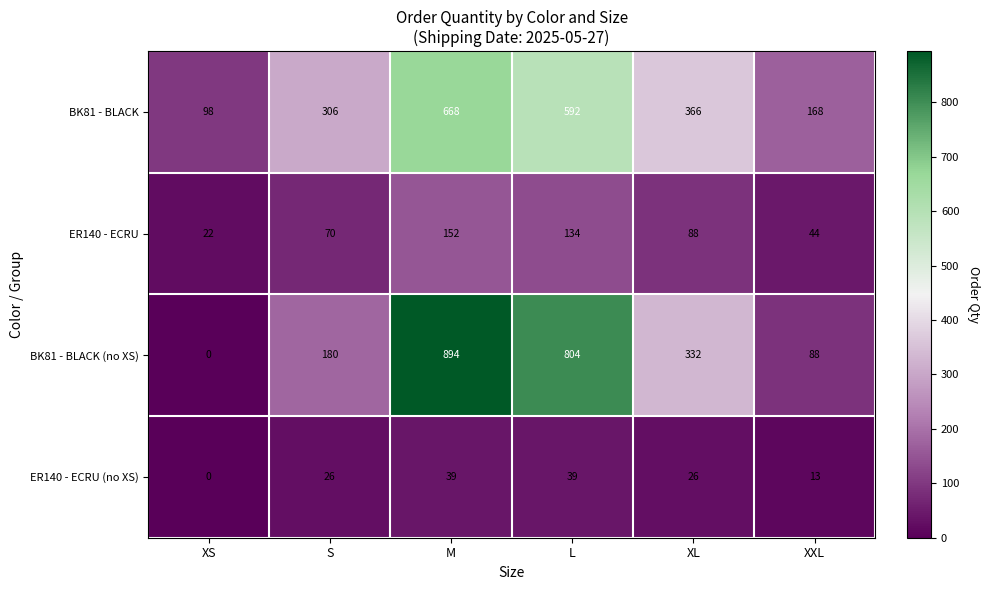

How many positive values does the ER140 - ECRU (no XS) series have?

5